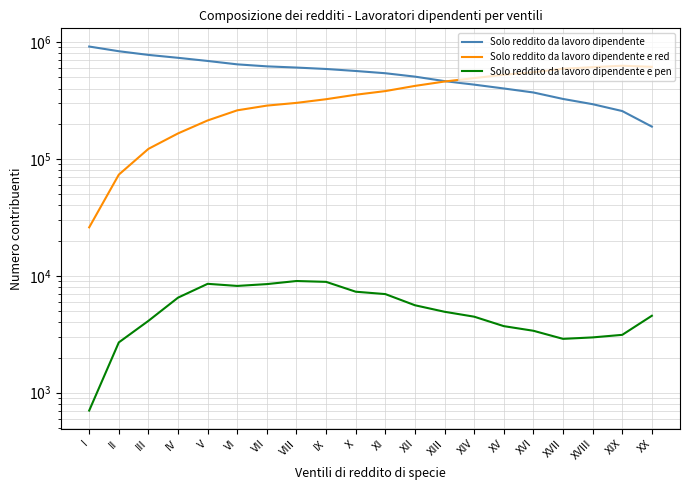

What is the label of the 1st point from the left?

I